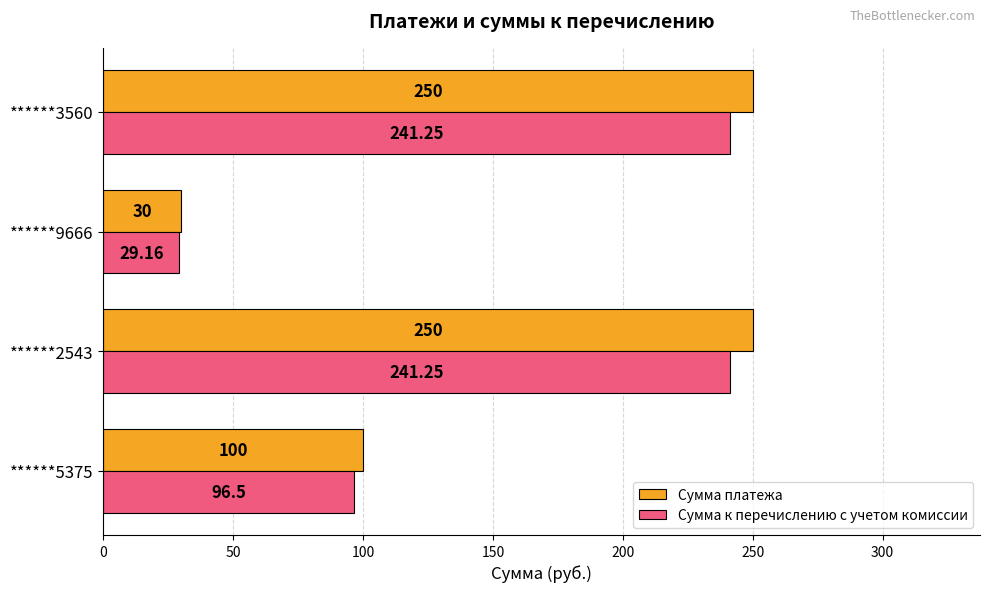

At ******5375, list the series in order from smallest to largest.

Сумма к перечислению с учетом комиссии, Сумма платежа